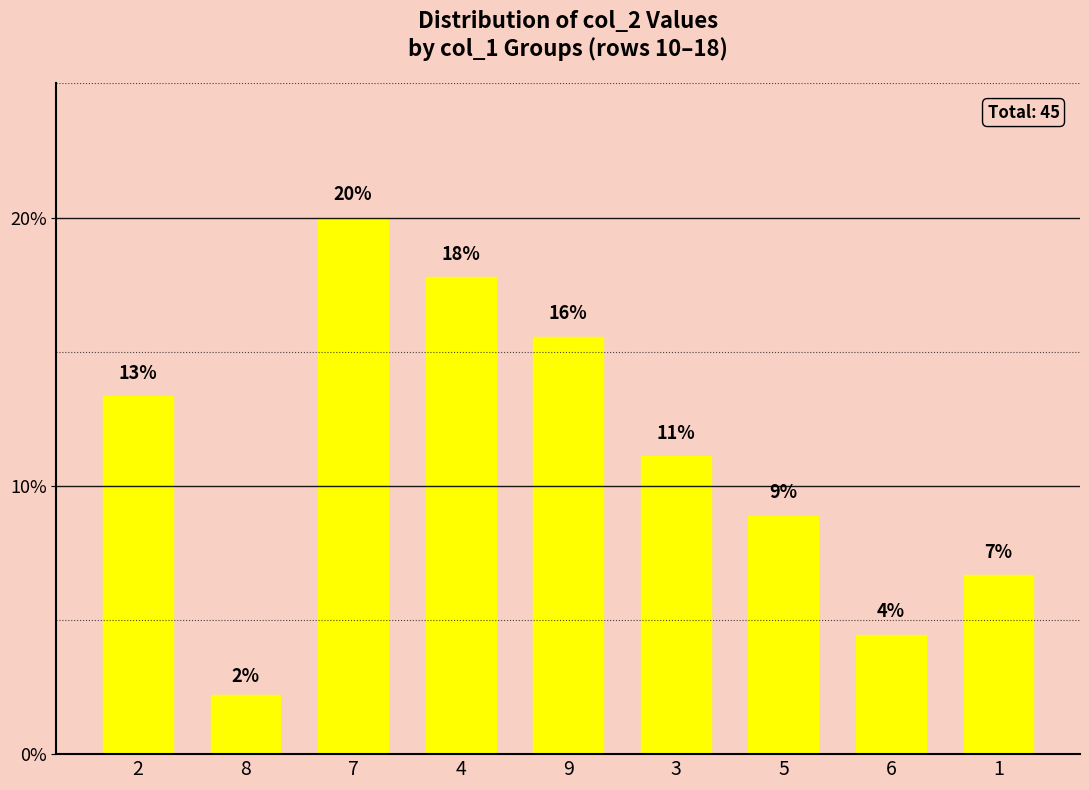

How many bars are there in total?

9